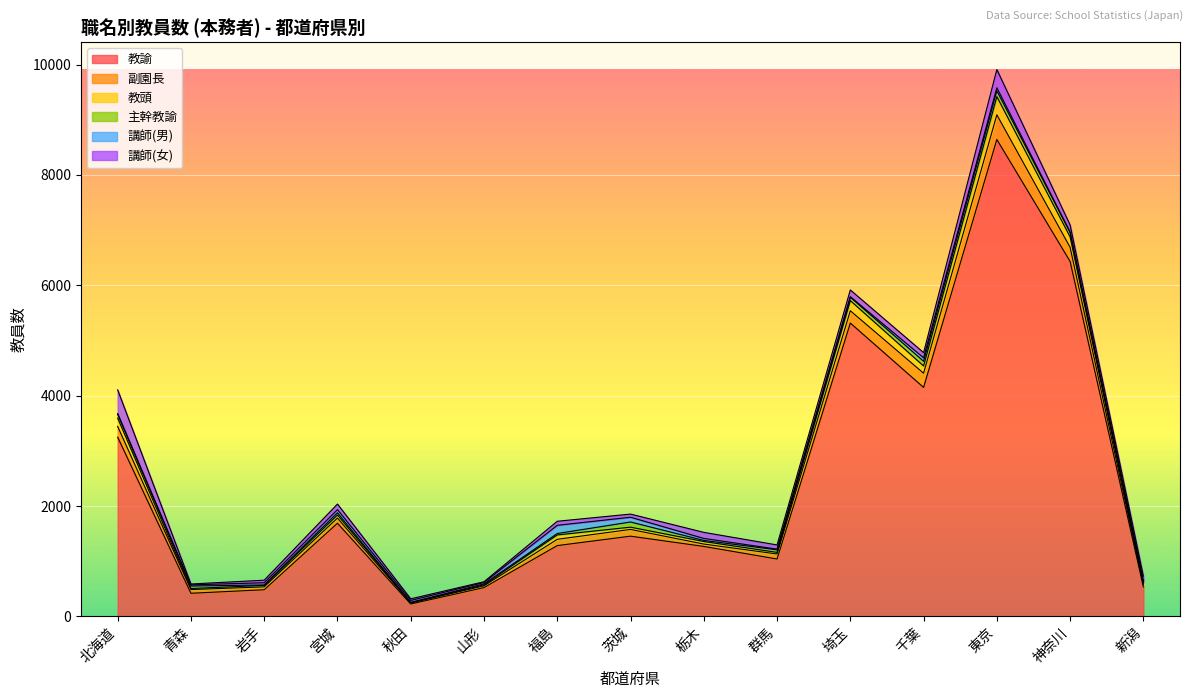

Rank the series at 栃木 from lowest to highest value.

主幹教諭, 講師(男), 副園長, 教頭, 講師(女), 教諭